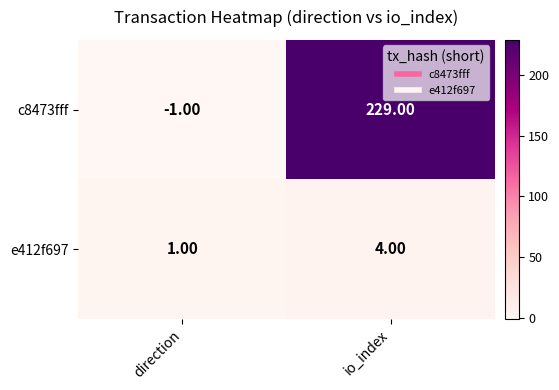

What is the maximum value shown in the chart?

229